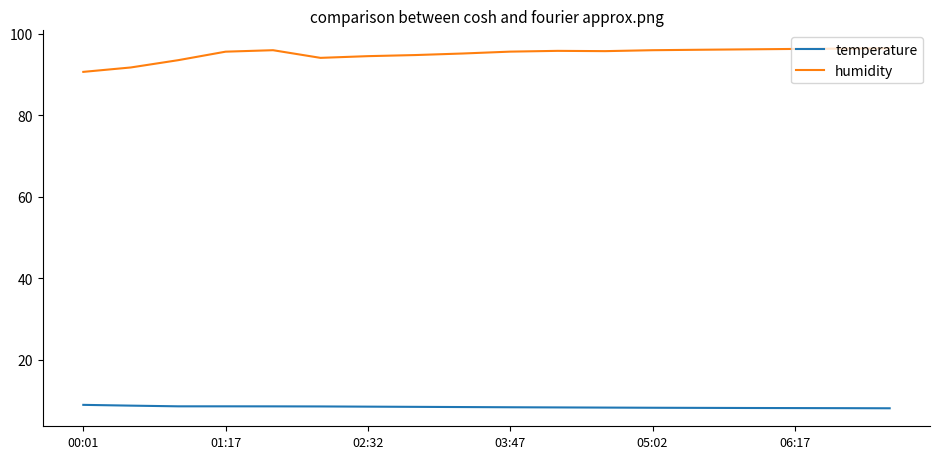

What is the difference between the maximum and minimum values in the humidity series?

5.8